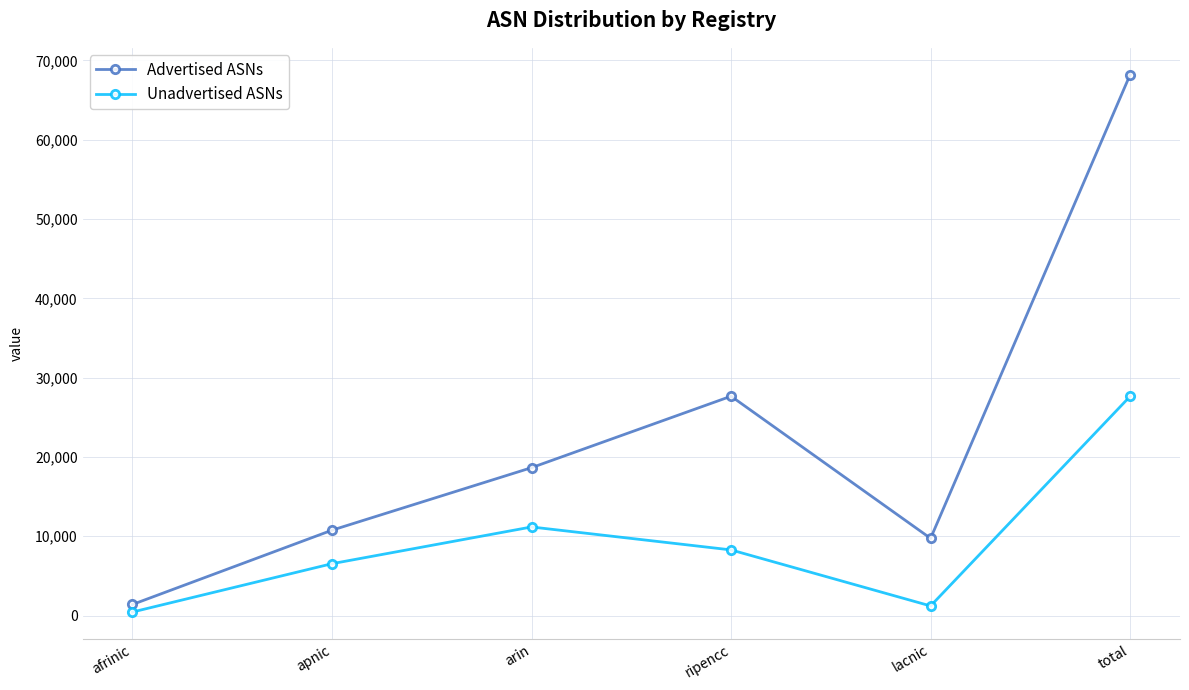

True or false: Unadvertised ASNs and Advertised ASNs intersect in this chart.

False